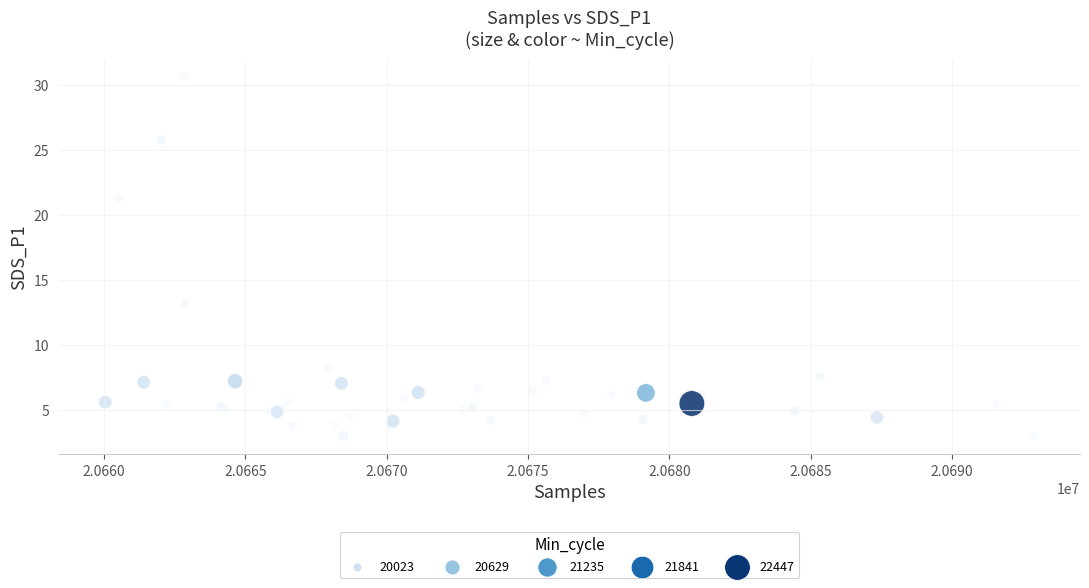

What Y value in the scatter plot is closest to 16?

13.2